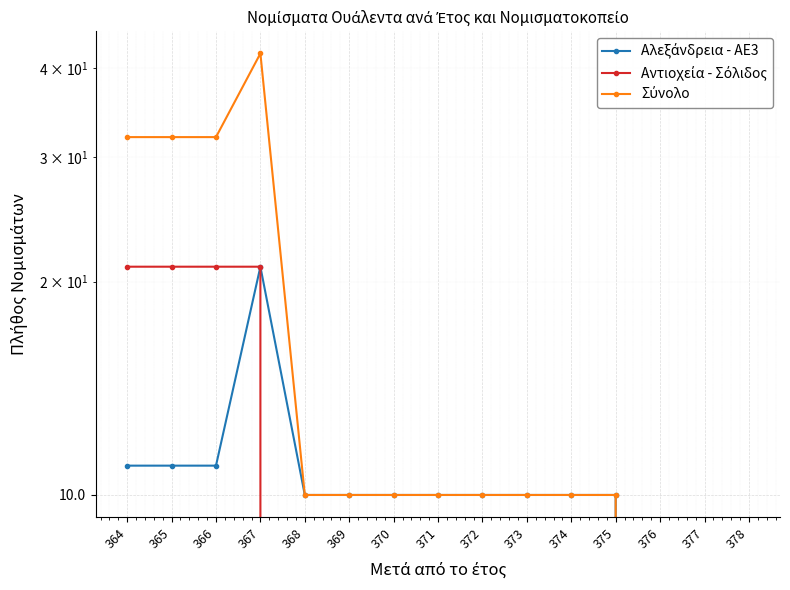

Which series changed the most between 364 and 367?

Αλεξάνδρεια - AE3